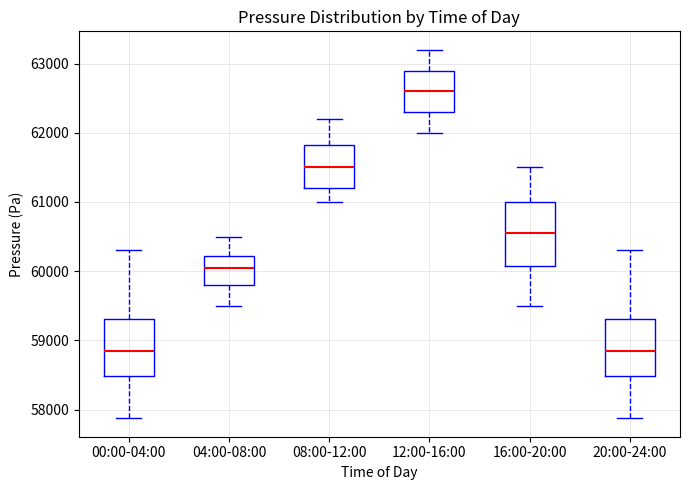

Comparing the boxes themselves (not the whiskers), which one is the tallest?

16:00-20:00